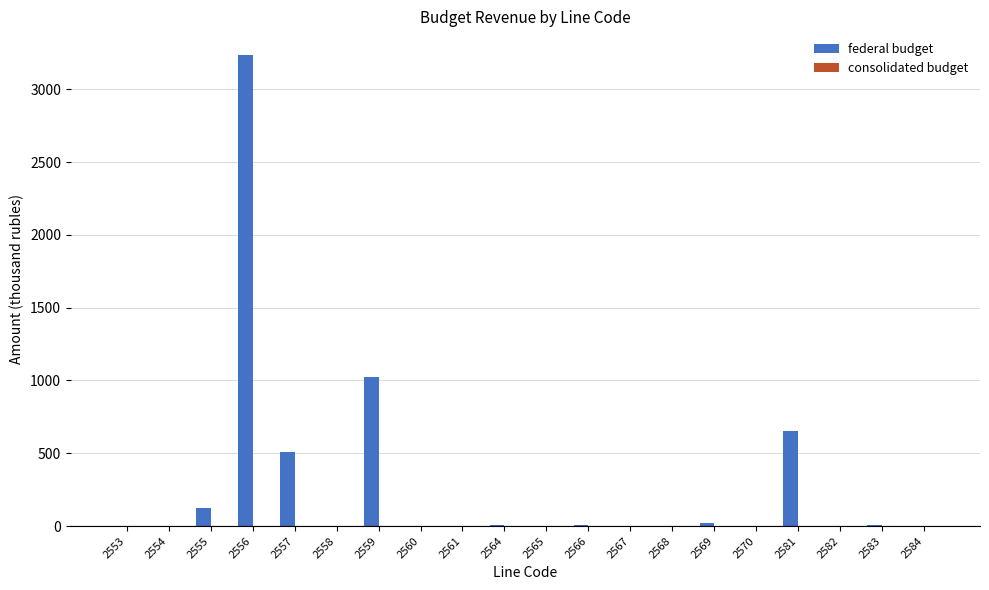

Count the number of data series in this chart.

2